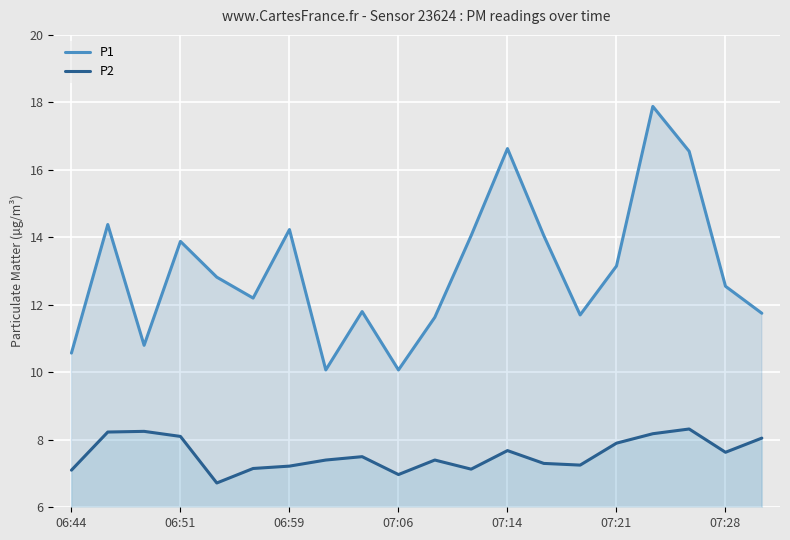

List the series in order of their peak value, lowest first.

P2, P1